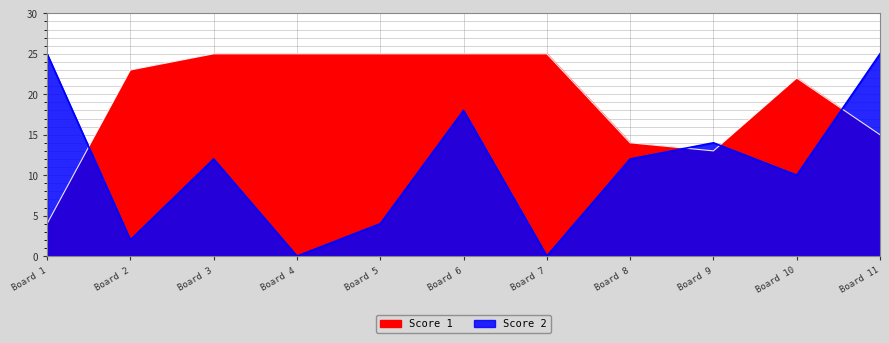

Read the Score 2 value at Board 10, to the nearest 5.

10